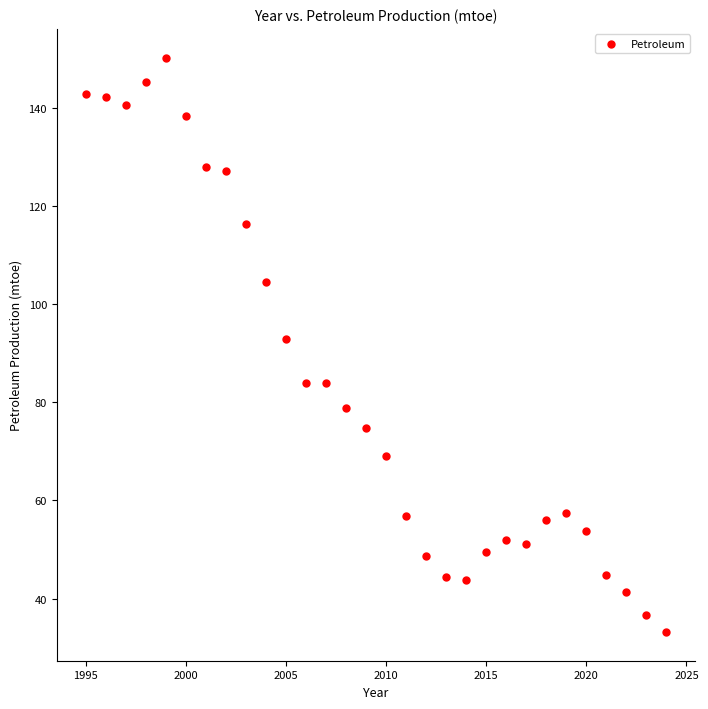

What is the range of X values (max minus min)?

29.0